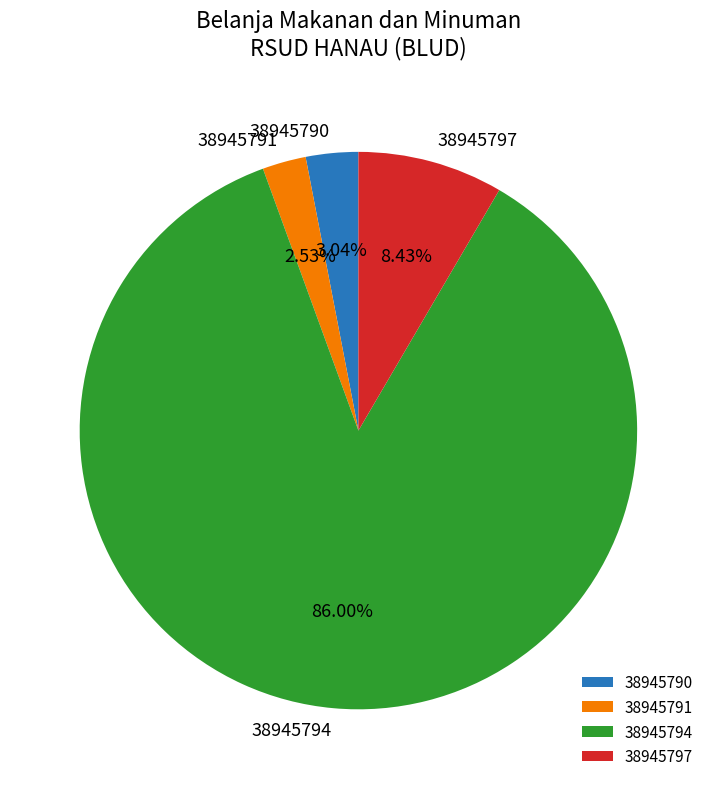

Which slice is the smallest?

38945791